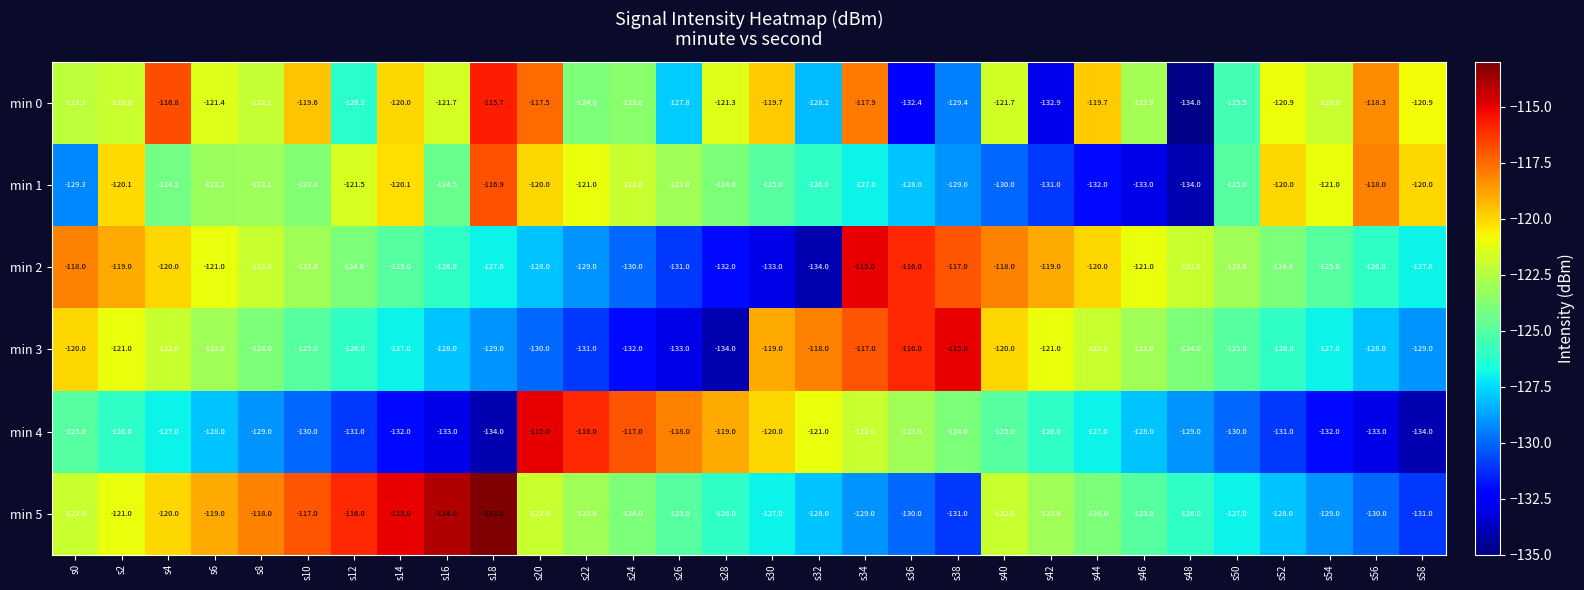

Rank the series at s6 from highest to lowest value.

min 5, min 2, min 0, min 3, min 1, min 4